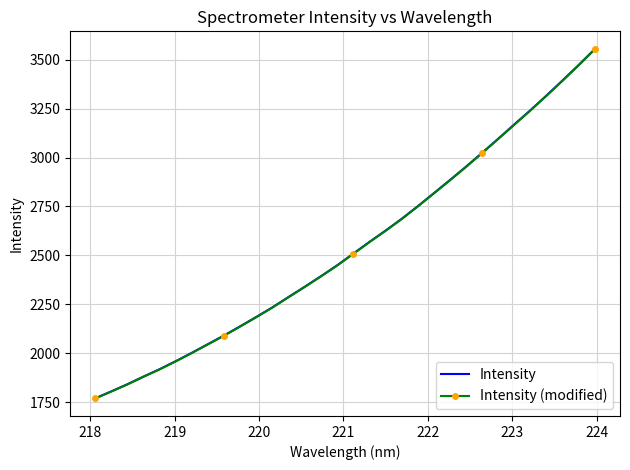

What is the greatest value displayed?

3555.9